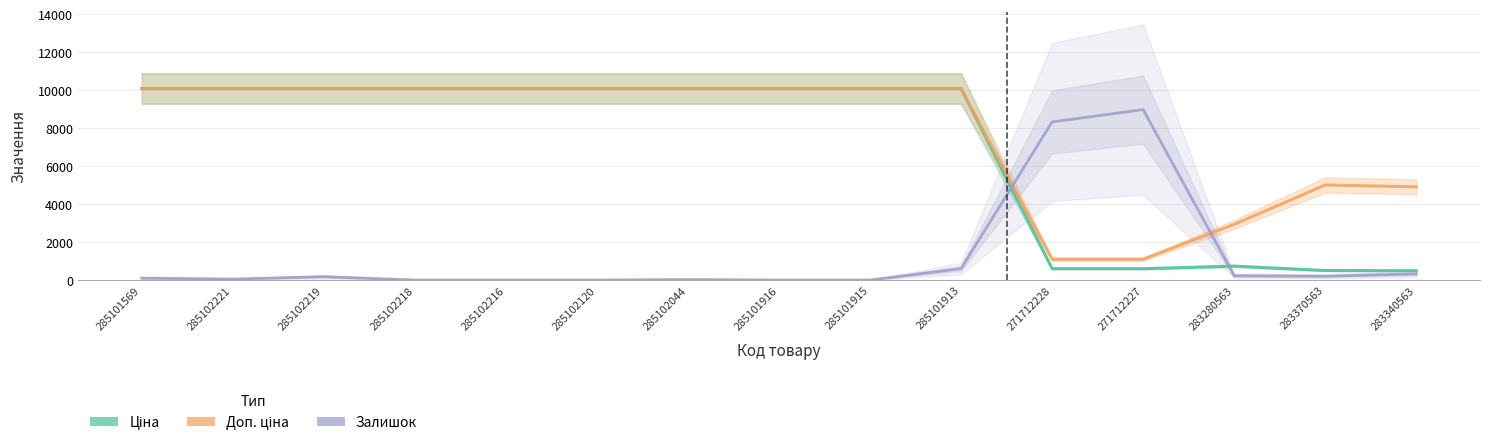

What value does the Ціна series have at 285101916?

10085.8